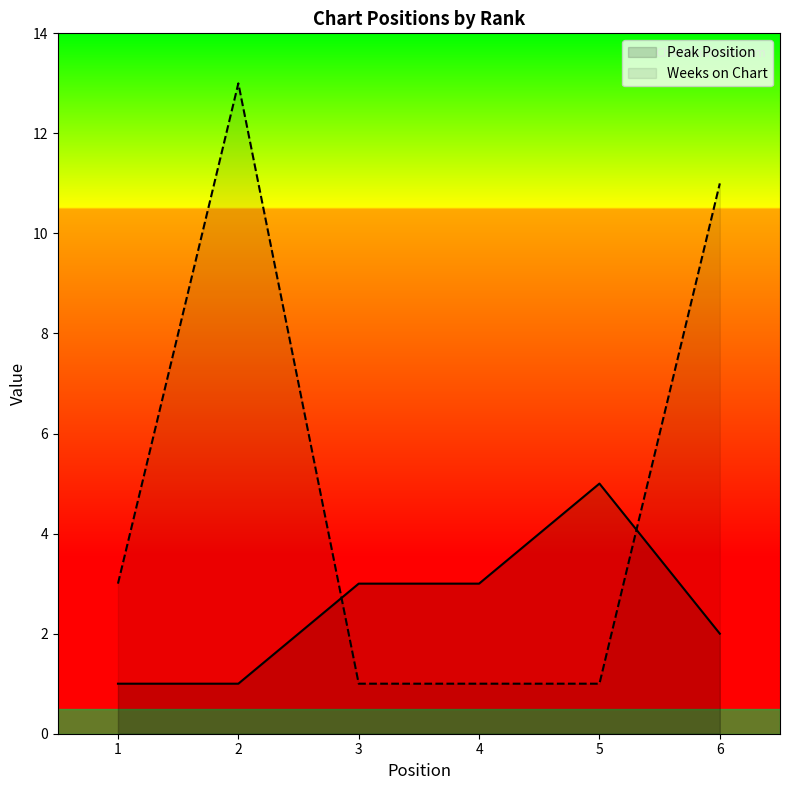

True or false: Peak Position has more than 1 points higher than both neighbors.

False